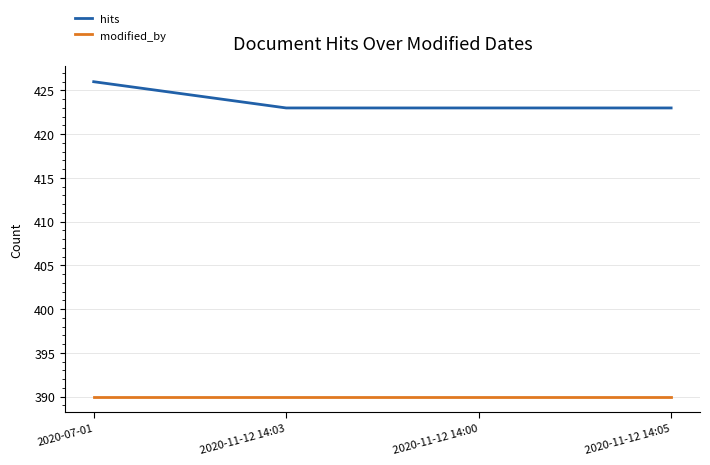

What position from the right is 2020-07-01?

4